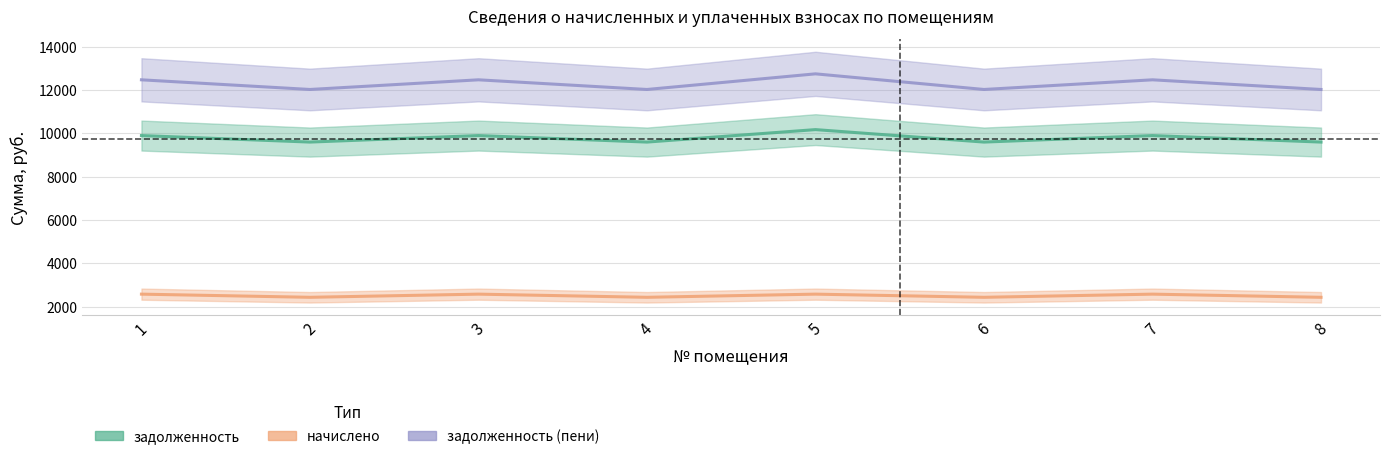

At how many categories does at least one series exceed 4447?

8